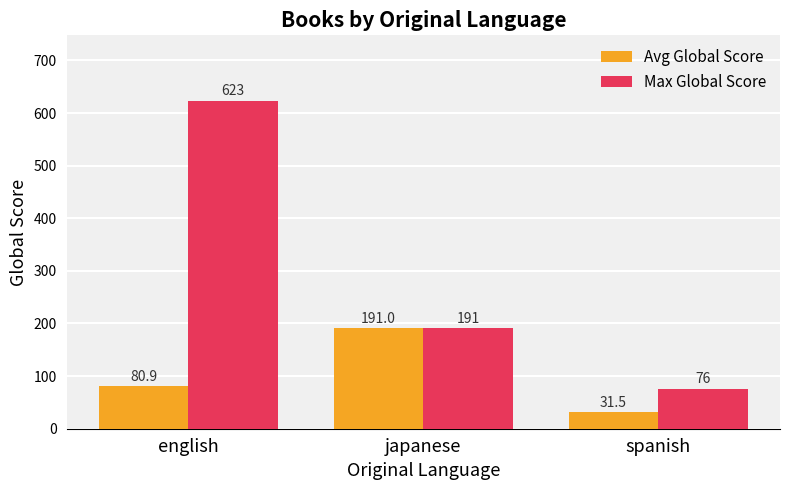

How many groups of bars are there?

3